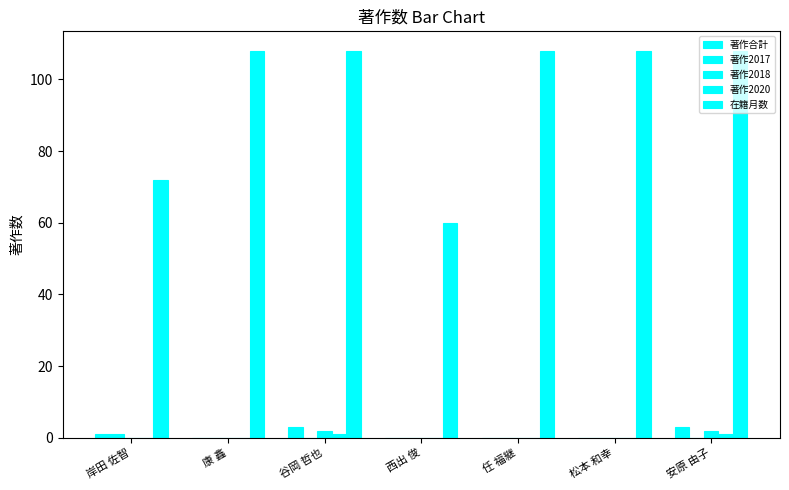

Is the value of 在籍月数 at 任 福継 greater than the value of 著作2020 at 康 鑫?

Yes